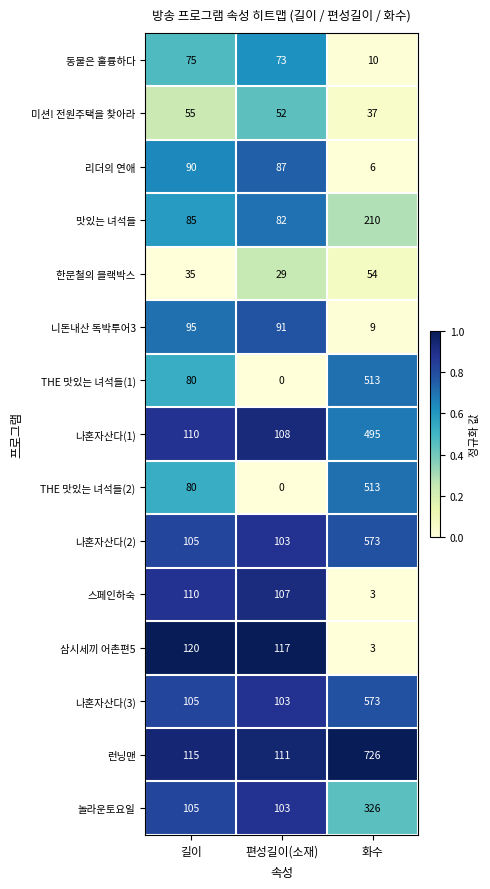

What is the sum of all 맛있는 녀석들 values?

377